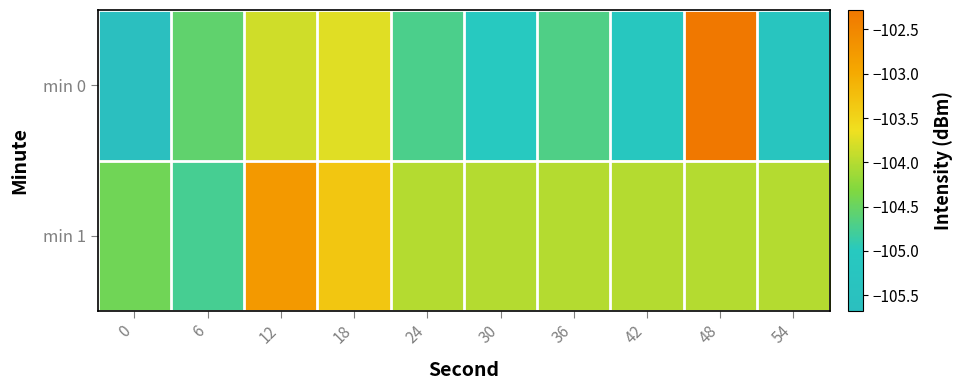

Reading left to right, extract all data points from this chart.

min 0: 0=-105.7	6=-104.6	12=-103.8	18=-103.7	24=-104.7	30=-105.0	36=-104.7	42=-105.1	48=-102.3	54=-105.2
min 1: 0=-104.4	6=-104.8	12=-102.8	18=-103.3	24=-104.0	30=-104.0	36=-104.0	42=-104.0	48=-104.0	54=-104.0